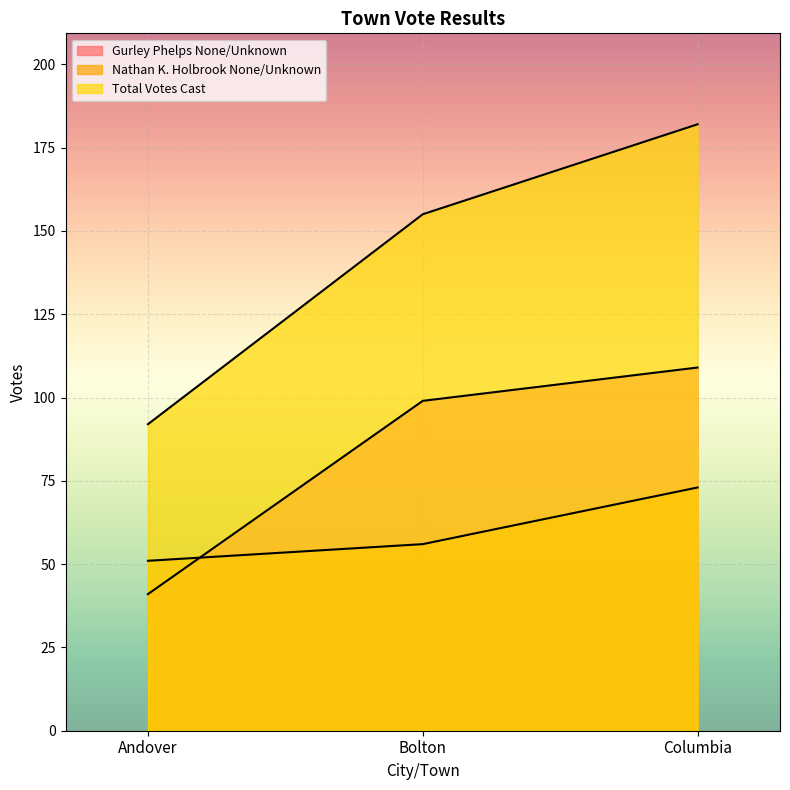

What value does the Gurley Phelps None/Unknown series have at Andover?

41